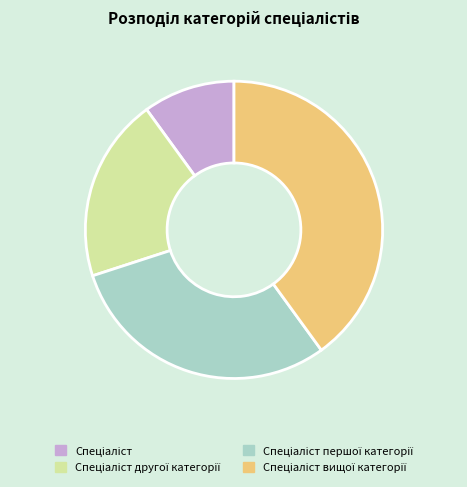

Is there any slice that represents more than half of the pie?

No